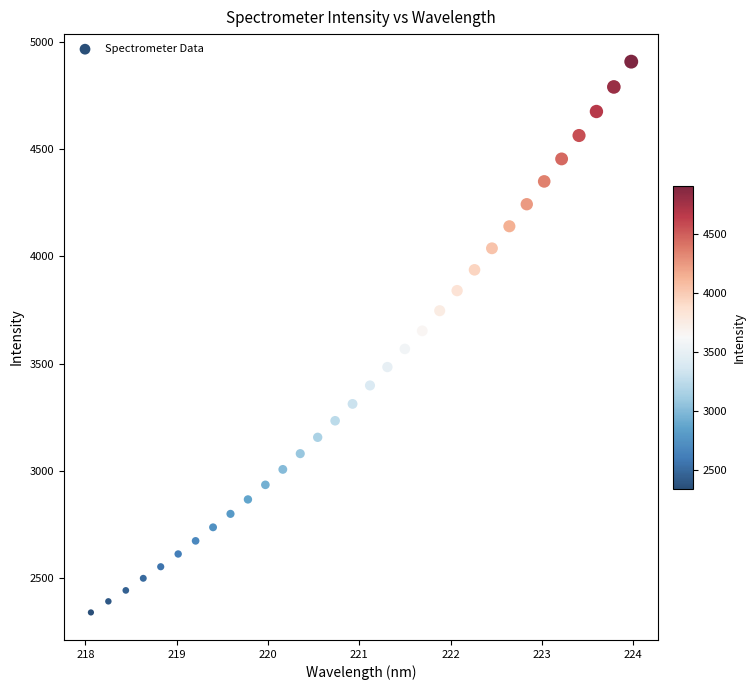

What is the range of X values (max minus min)?

5.9